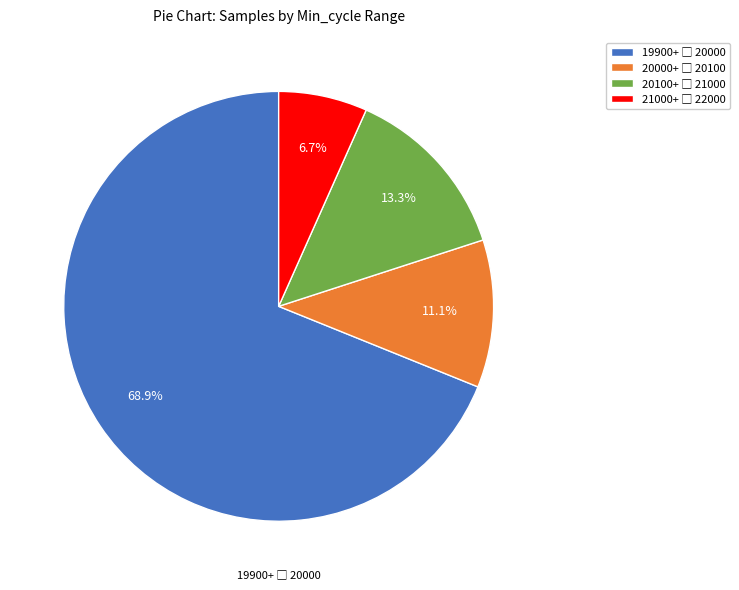

Is there any slice that represents more than half of the pie?

Yes